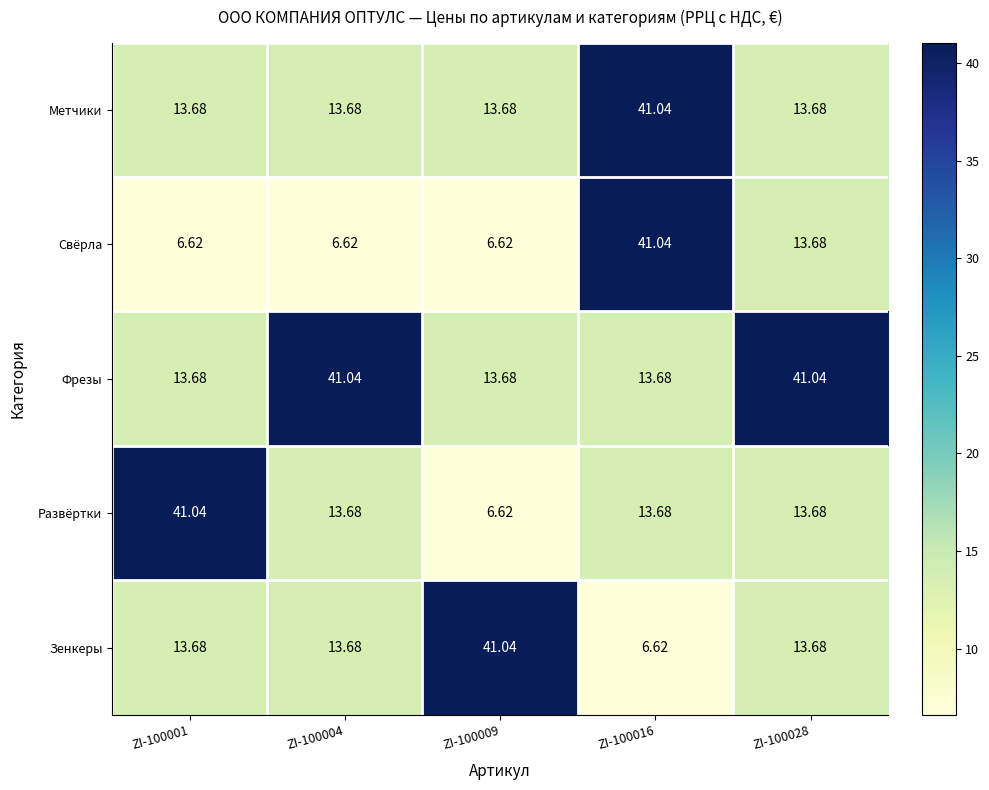

At which category is the sum across all series the highest?

ZI-100016